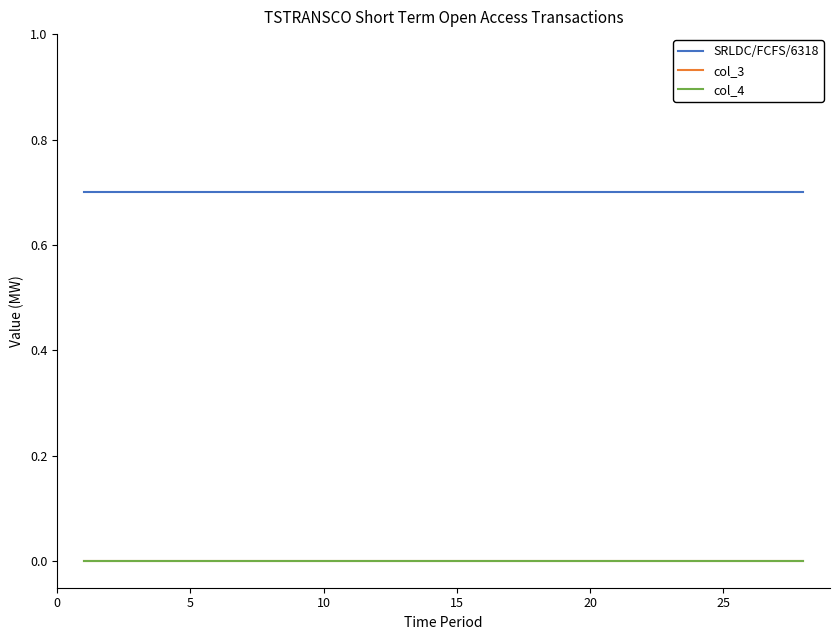

Is this an area chart (filled region under the line)?

No